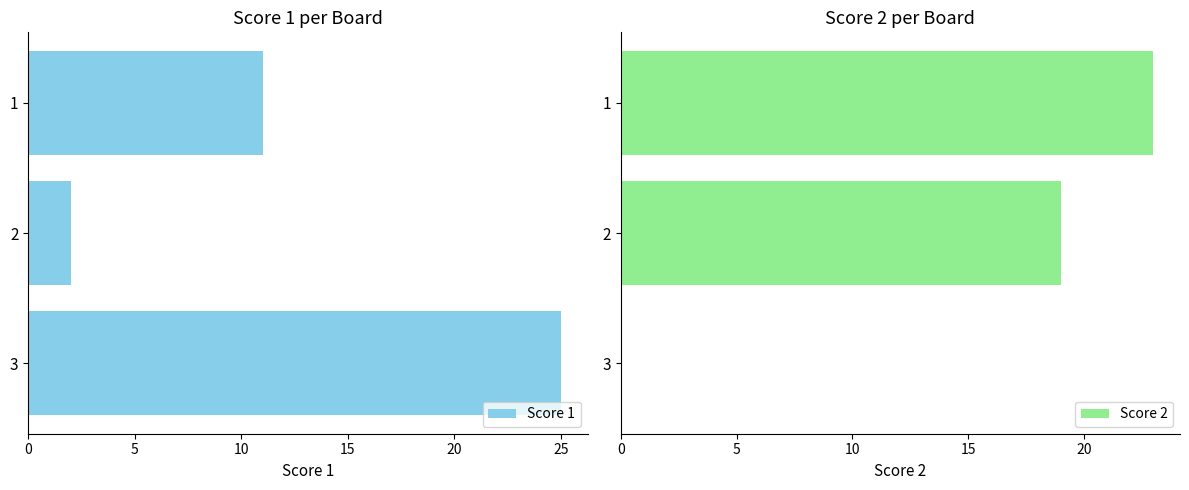

List the labels in order of Score 1 value, smallest first.

2, 1, 3